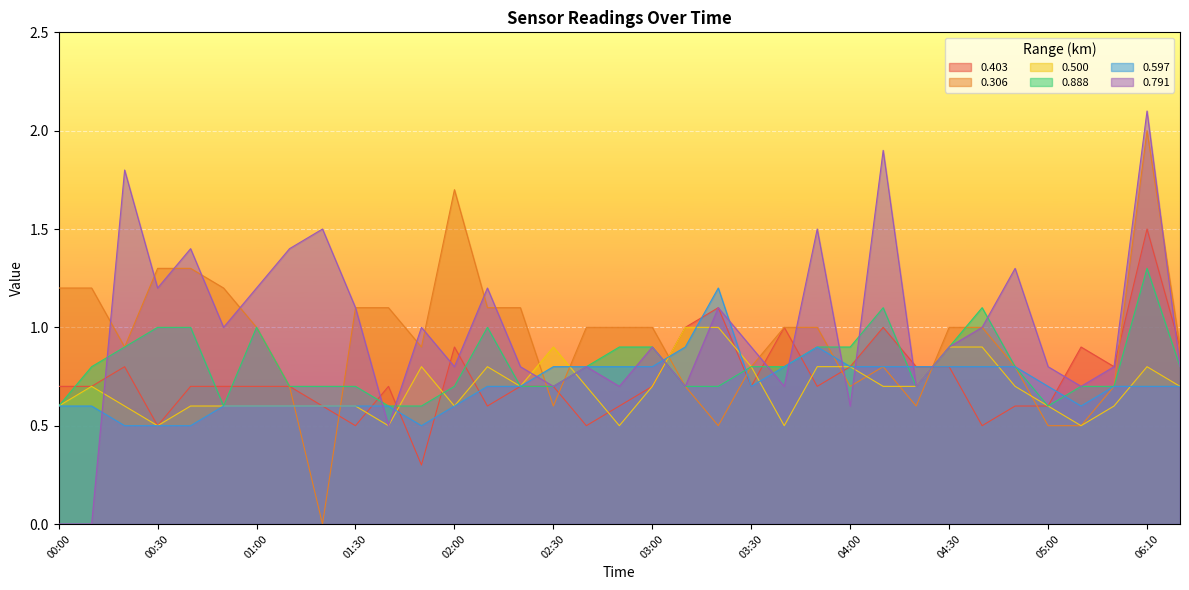

List the labels in order of 0.500 value, largest first.

03:10, 03:20, 02:30, 04:30, 04:40, 01:50, 02:10, 03:30, 03:50, 04:00, 06:10, 00:10, 02:20, 02:40, 03:00, 04:10, 04:20, 04:50, 06:20, 00:00, 00:20, 00:40, 00:50, 01:00, 01:10, 01:20, 01:30, 02:00, 05:00, 05:20, 00:30, 01:40, 02:50, 03:40, 05:10